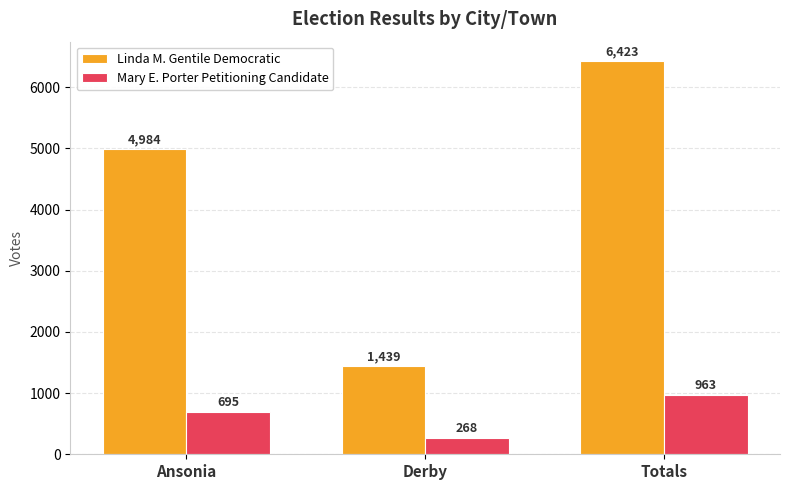

What is the smallest value displayed?

268